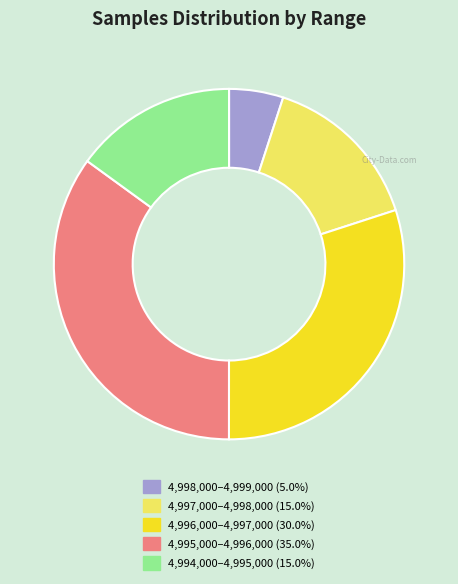

Is there any slice that represents more than half of the pie?

No